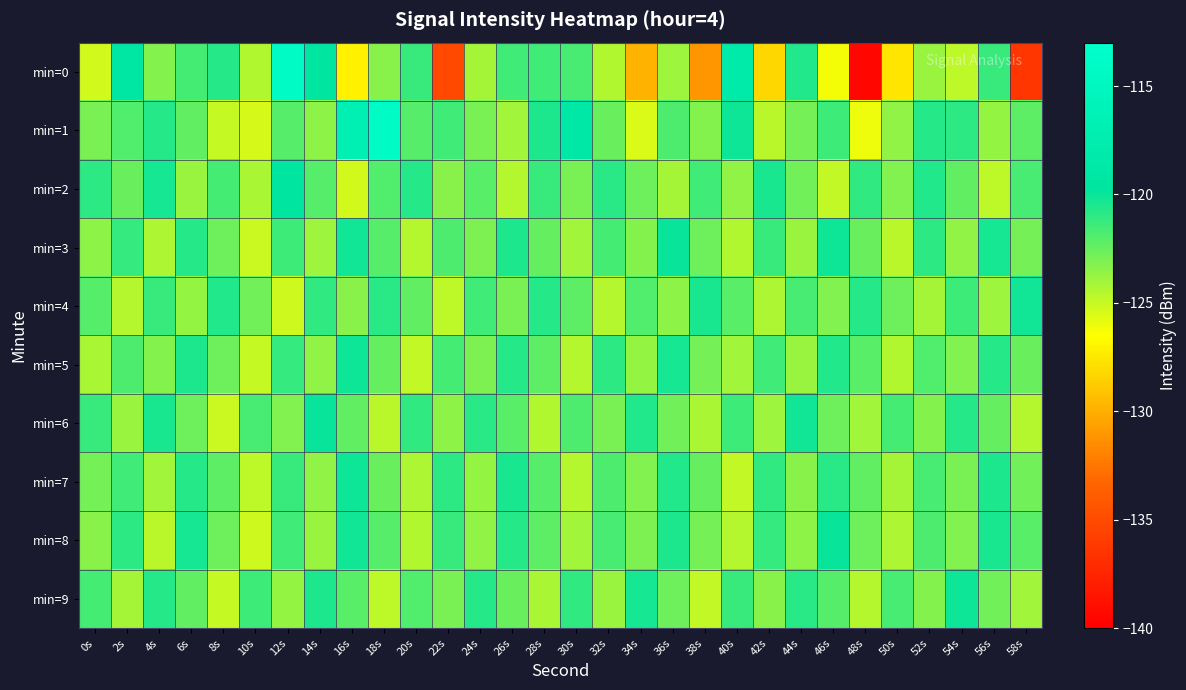

Reading right to left, what are all the values shown in this chart?

min=0: 58s=-136.4	56s=-121.3	54s=-124.7	52s=-123.9	50s=-127.6	48s=-139.5	46s=-126.2	44s=-120.6	42s=-128.2	40s=-118.3	38s=-131.1	36s=-123.9	34s=-129.8	32s=-124.5	30s=-121.7	28s=-121.4	26s=-121.5	24s=-124.1	22s=-135.1	20s=-121.3	18s=-123.4	16s=-127.1	14s=-119.5	12s=-114.0	10s=-124.4	8s=-120.8	6s=-121.6	4s=-123.3	2s=-119.1	0s=-125.3
min=1: 58s=-122.2	56s=-123.7	54s=-121.0	52s=-120.8	50s=-123.6	48s=-126.0	46s=-121.4	44s=-122.9	42s=-124.7	40s=-120.1	38s=-123.3	36s=-121.8	34s=-125.5	32s=-122.5	30s=-119.0	28s=-120.5	26s=-124.0	24s=-123.0	22s=-121.5	20s=-122.0	18s=-114.0	16s=-116.8	14s=-123.5	12s=-122.1	10s=-125.4	8s=-125.0	6s=-122.3	4s=-120.7	2s=-122.0	0s=-122.9
min=2: 58s=-121.7	56s=-124.8	54s=-122.3	52s=-120.6	50s=-123.2	48s=-121.1	46s=-124.9	44s=-122.8	42s=-120.4	40s=-123.6	38s=-121.5	36s=-124.1	34s=-122.7	32s=-120.9	30s=-123.0	28s=-121.3	26s=-124.5	24s=-122.1	22s=-123.4	20s=-120.7	18s=-121.9	16s=-125.3	14s=-122.0	12s=-119.5	10s=-124.2	8s=-121.6	6s=-123.8	4s=-120.3	2s=-122.5	0s=-121.0
min=3: 58s=-122.9	56s=-120.3	54s=-123.6	52s=-121.0	50s=-124.7	48s=-122.5	46s=-120.1	44s=-123.8	42s=-121.3	40s=-124.4	38s=-122.7	36s=-120.0	34s=-123.3	32s=-121.6	30s=-124.0	28s=-122.4	26s=-120.5	24s=-123.1	22s=-121.8	20s=-124.6	18s=-122.0	16s=-120.2	14s=-123.9	12s=-121.4	10s=-125.1	8s=-122.6	6s=-120.8	4s=-124.3	2s=-121.2	0s=-123.5
min=4: 58s=-120.2	56s=-123.9	54s=-121.4	52s=-124.1	50s=-122.6	48s=-120.8	46s=-123.2	44s=-121.7	42s=-124.3	40s=-122.1	38s=-120.4	36s=-123.5	34s=-121.9	32s=-124.6	30s=-122.2	28s=-120.7	26s=-123.0	24s=-121.5	22s=-124.8	20s=-122.3	18s=-120.9	16s=-123.4	14s=-121.1	12s=-125.2	10s=-122.8	8s=-120.6	6s=-123.7	4s=-121.3	2s=-124.5	0s=-122.0
min=5: 58s=-122.5	56s=-120.7	54s=-123.2	52s=-121.9	50s=-124.4	48s=-122.1	46s=-120.6	44s=-123.8	42s=-121.5	40s=-124.0	38s=-122.9	36s=-120.3	34s=-123.7	32s=-121.0	30s=-124.5	28s=-122.2	26s=-120.8	24s=-123.1	22s=-121.6	20s=-124.9	18s=-122.4	16s=-120.1	14s=-123.6	12s=-121.2	10s=-125.0	8s=-122.7	6s=-120.5	4s=-123.3	2s=-121.8	0s=-124.2
min=6: 58s=-124.6	56s=-122.4	54s=-120.8	52s=-123.3	50s=-121.6	48s=-124.0	46s=-122.7	44s=-120.2	42s=-123.9	40s=-121.4	38s=-124.2	36s=-122.8	34s=-120.6	32s=-123.0	30s=-121.8	28s=-124.4	26s=-122.1	24s=-120.9	22s=-123.5	20s=-121.1	18s=-124.7	16s=-122.3	14s=-120.0	12s=-123.2	10s=-121.7	8s=-125.1	6s=-122.6	4s=-120.4	2s=-123.8	0s=-121.3
min=7: 58s=-122.8	56s=-120.5	54s=-123.0	52s=-121.7	50s=-124.1	48s=-122.3	46s=-120.9	44s=-123.4	42s=-121.1	40s=-124.9	38s=-122.4	36s=-120.6	34s=-123.2	32s=-121.8	30s=-124.5	28s=-122.0	26s=-120.4	24s=-123.7	22s=-121.0	20s=-124.3	18s=-122.5	16s=-120.1	14s=-123.6	12s=-121.3	10s=-124.8	8s=-122.2	6s=-120.7	4s=-124.0	2s=-121.5	0s=-122.9
min=8: 58s=-122.1	56s=-120.4	54s=-123.2	52s=-121.8	50s=-124.3	48s=-122.7	46s=-120.0	44s=-123.5	42s=-121.2	40s=-124.6	38s=-122.9	36s=-120.5	34s=-123.1	32s=-121.7	30s=-124.0	28s=-122.2	26s=-120.8	24s=-123.6	22s=-121.3	20s=-124.4	18s=-122.0	16s=-120.2	14s=-123.8	12s=-121.5	10s=-125.2	8s=-122.6	6s=-120.3	4s=-124.7	2s=-121.0	0s=-123.4
min=9: 58s=-124.0	56s=-122.8	54s=-120.1	52s=-123.3	50s=-121.7	48s=-124.5	46s=-122.0	44s=-120.9	42s=-123.4	40s=-121.3	38s=-124.9	36s=-122.6	34s=-120.3	32s=-123.8	30s=-121.1	28s=-124.2	26s=-122.5	24s=-120.7	22s=-123.0	20s=-121.9	18s=-124.8	16s=-122.1	14s=-120.5	12s=-123.7	10s=-121.4	8s=-125.0	6s=-122.3	4s=-120.8	2s=-124.1	0s=-121.6